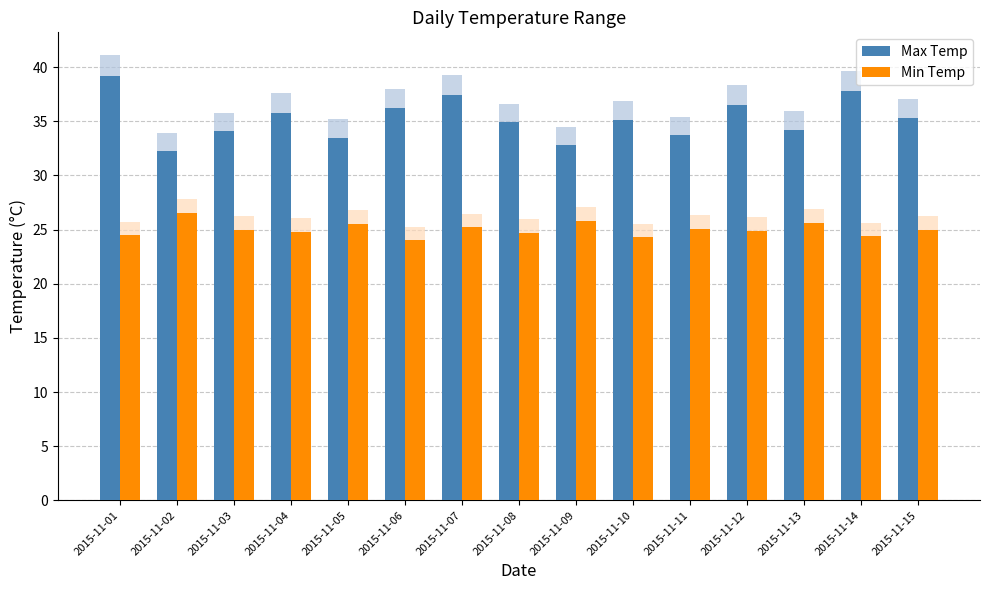

How many values in the Min Temp series exceed 25?

6